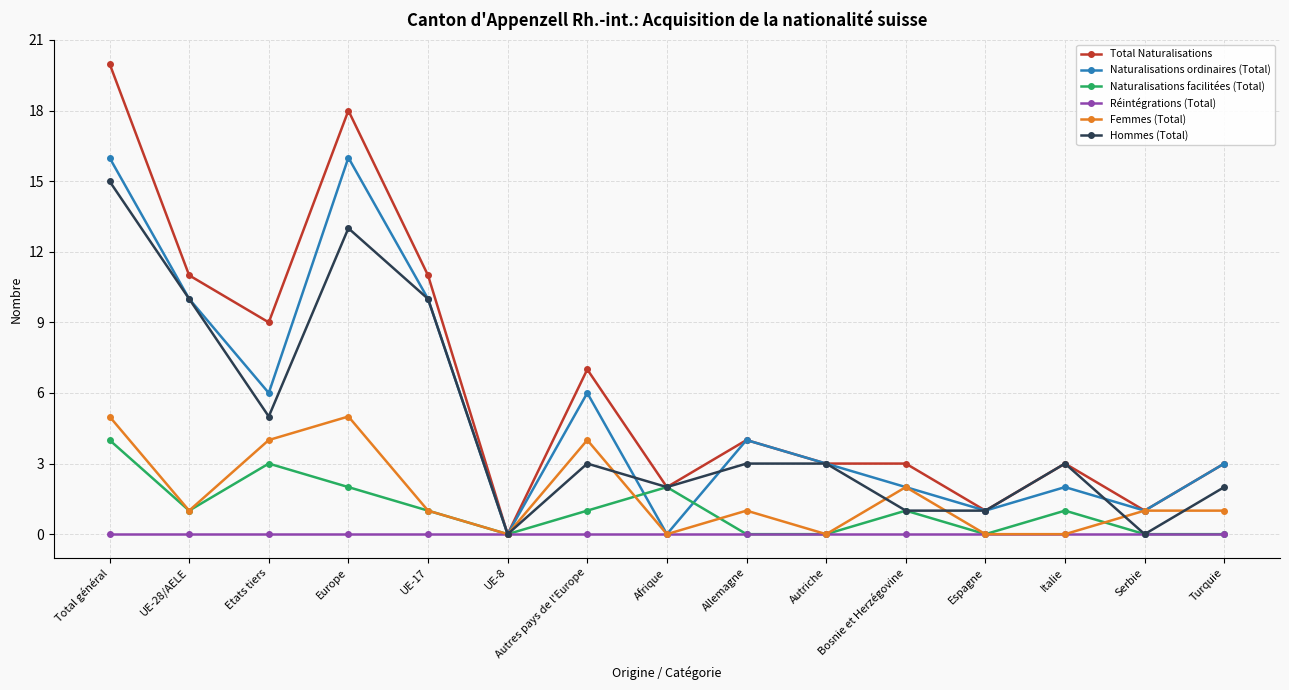

In Naturalisations ordinaires (Total), how many points are higher than both neighbors (excluding endpoints)?

4